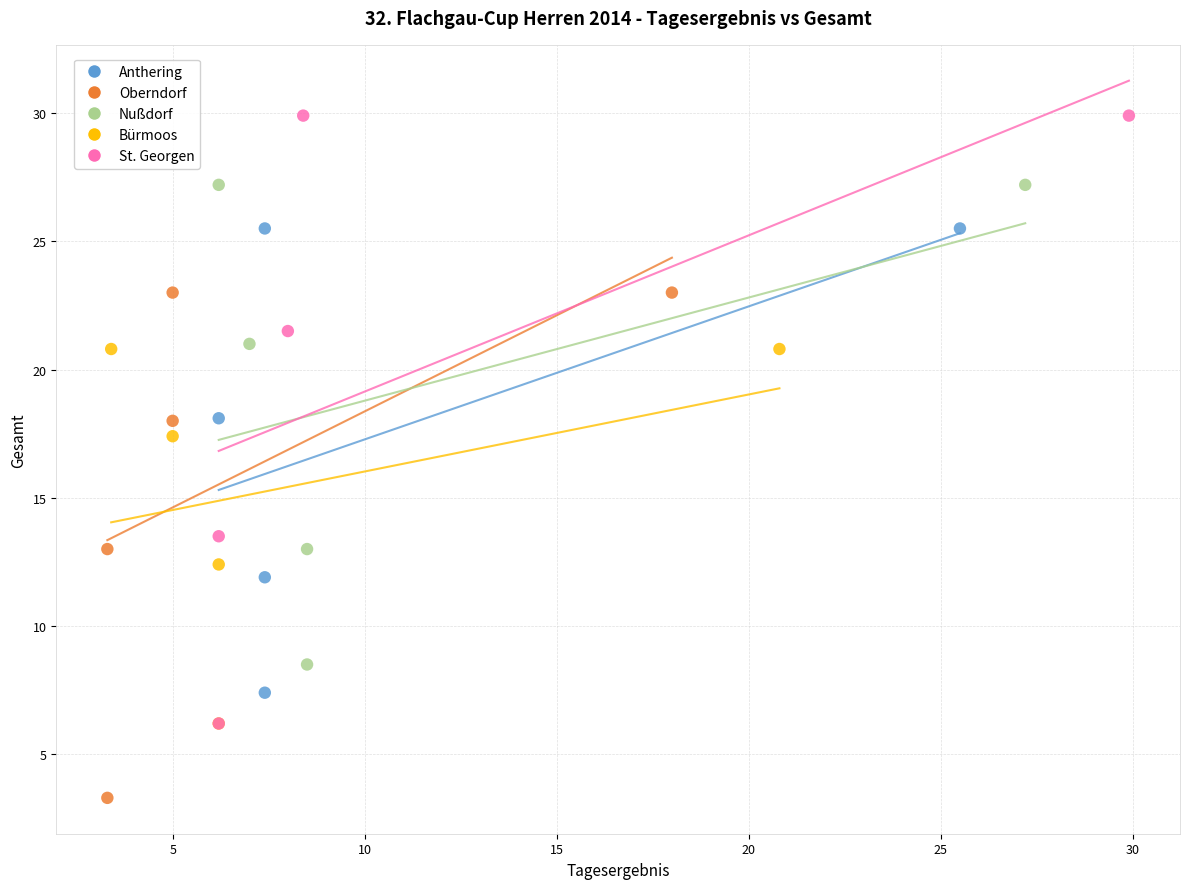

Which series has the largest Y range (max minus min)?

St. Georgen